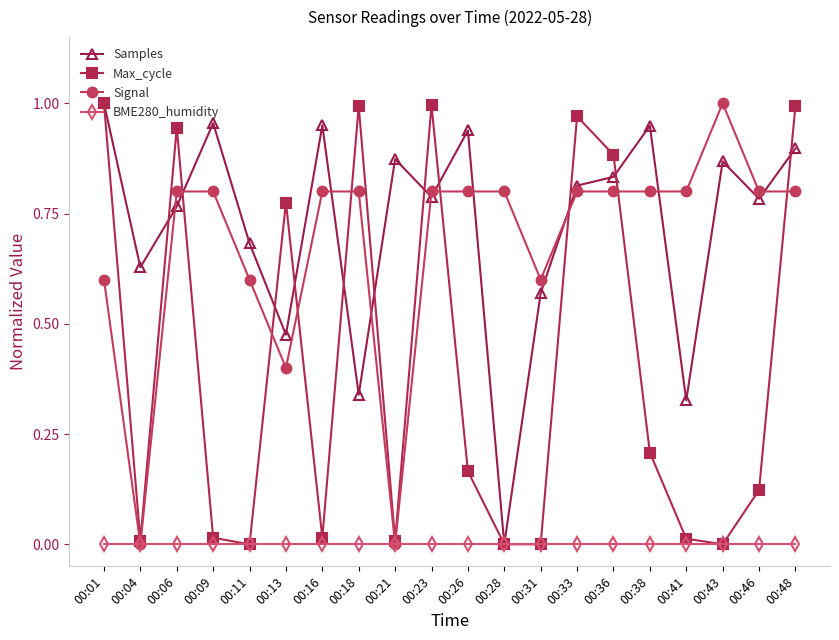

True or false: Signal has a value of 1.3 at 00:38.

False